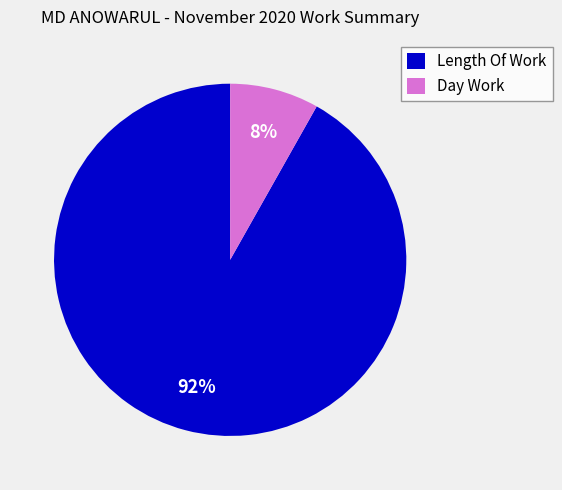

True or false: Day Work accounts for 14% of the total.

False